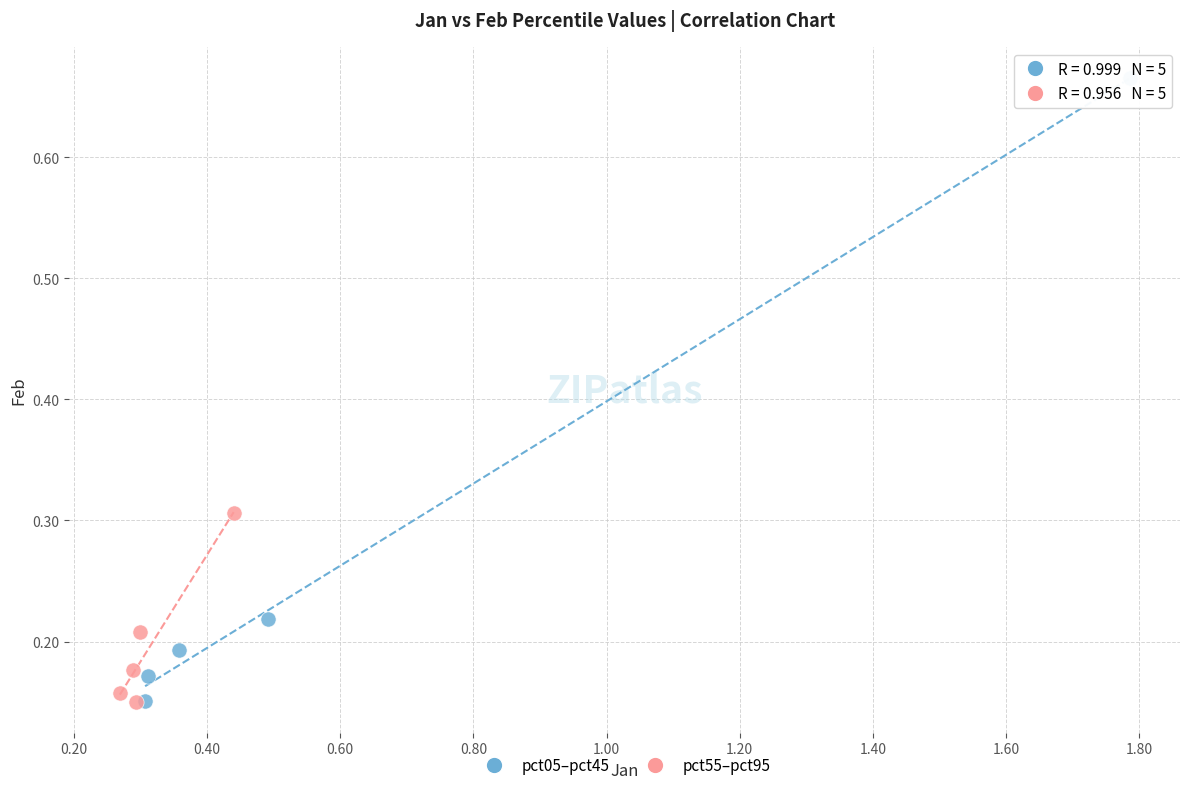

Which series reaches the maximum Y coordinate?

pct05–pct45